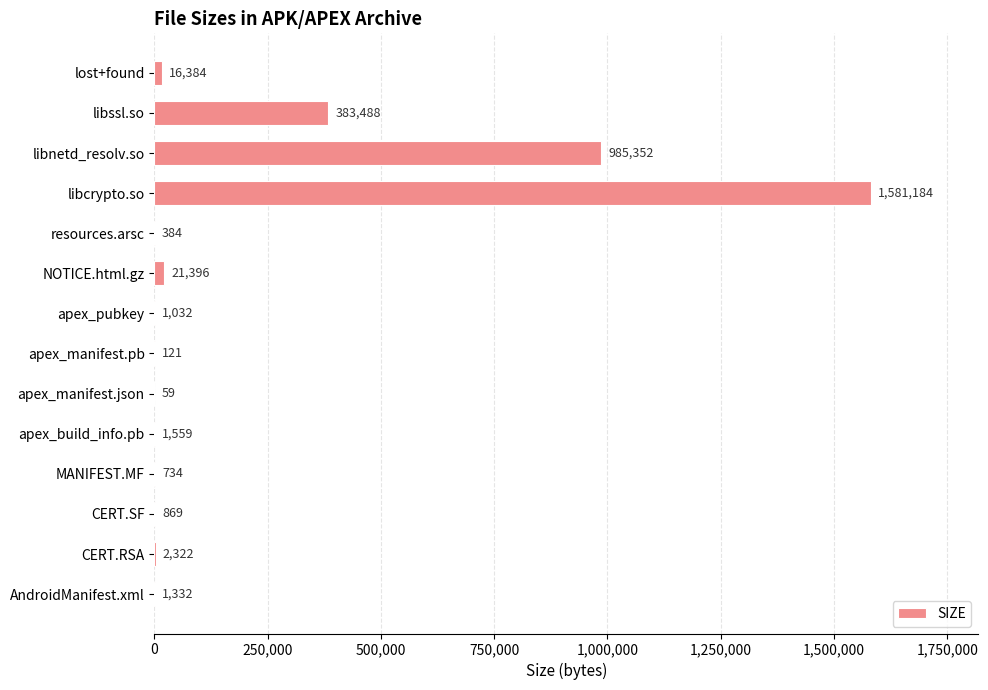

Reading bottom to top, list all the values displayed in this chart.

AndroidManifest.xml=1332	CERT.RSA=2322	CERT.SF=869	MANIFEST.MF=734	apex_build_info.pb=1559	apex_manifest.json=59	apex_manifest.pb=121	apex_pubkey=1032	NOTICE.html.gz=21396	resources.arsc=384	libcrypto.so=1581184	libnetd_resolv.so=985352	libssl.so=383488	lost+found=16384